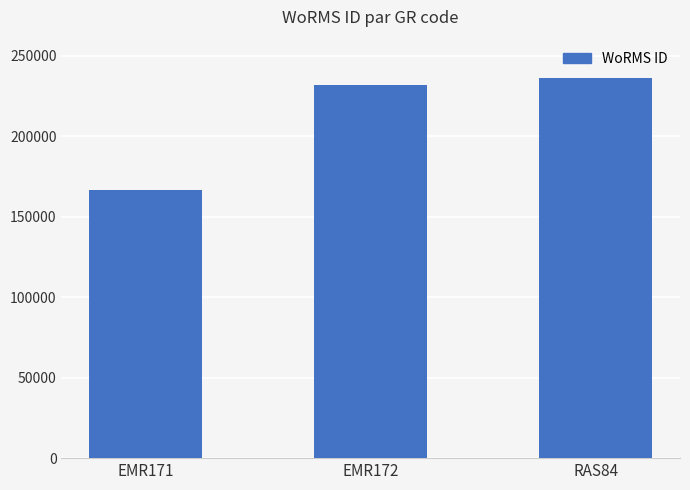

What is the greatest value displayed?

236331